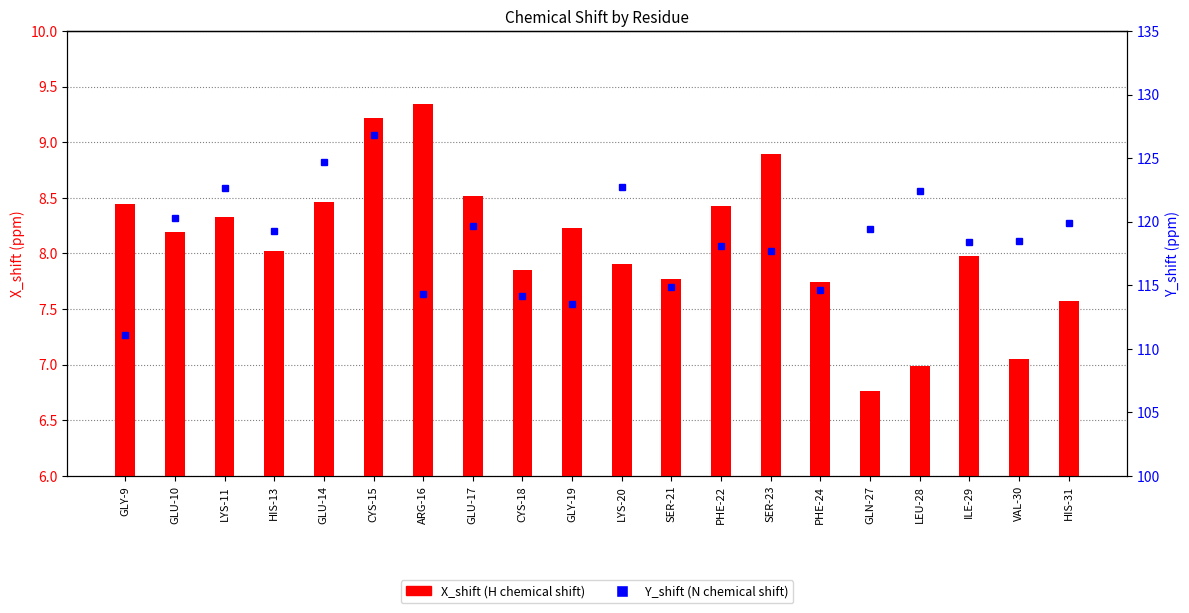

Which has a higher value, VAL-30 or HIS-31?

HIS-31